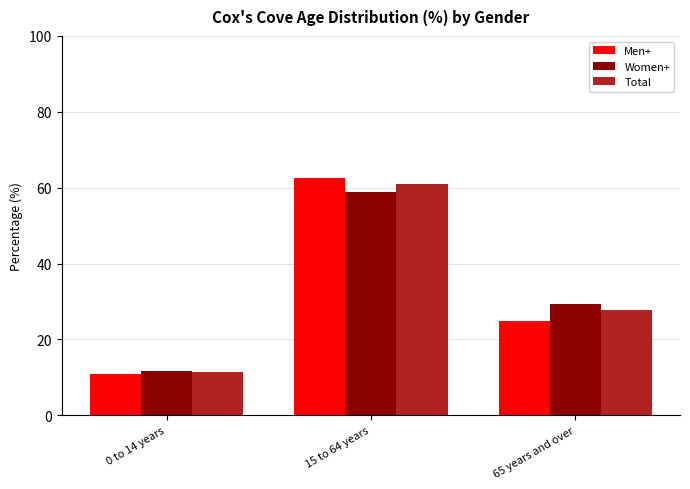

At which category is the sum across all series the highest?

15 to 64 years